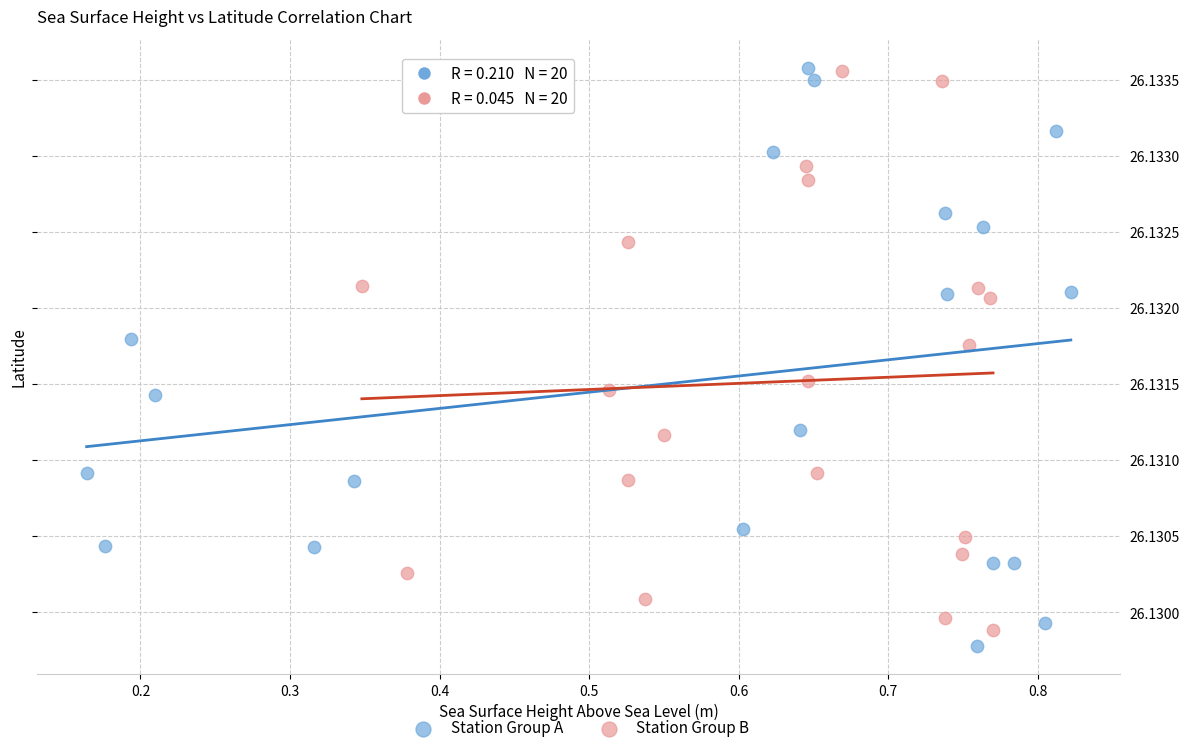

Which series reaches the minimum Y coordinate?

Station Group A